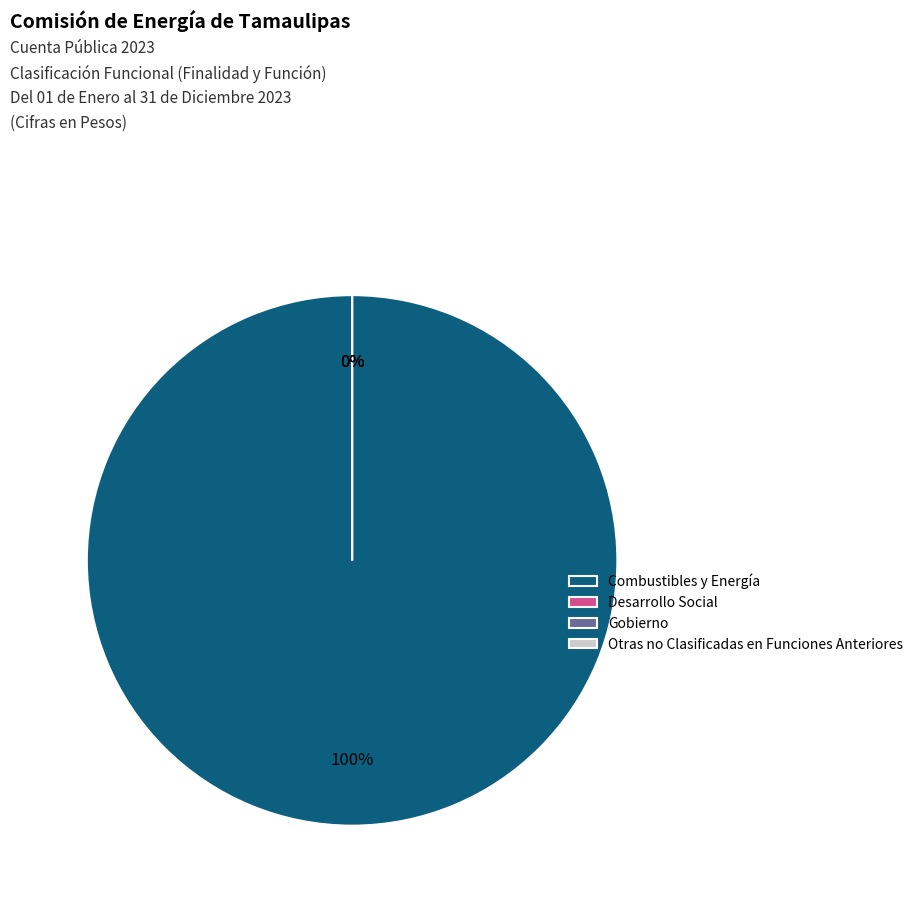

Which slice represents more than half of the pie?

Combustibles y Energía